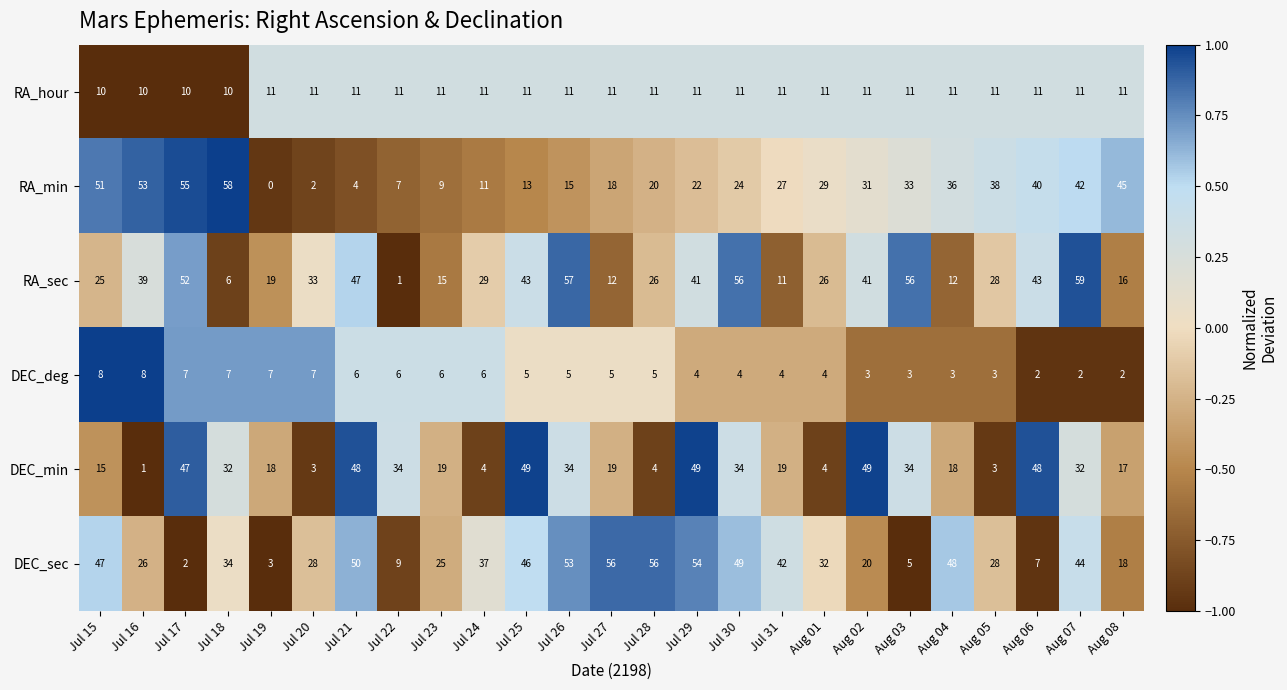

Count the number of data series in this chart.

6